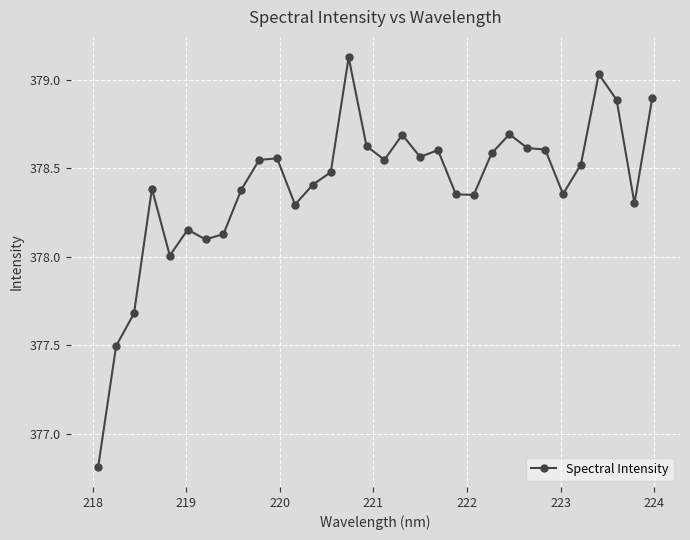

What is the value of the 30th point from the left?

378.9